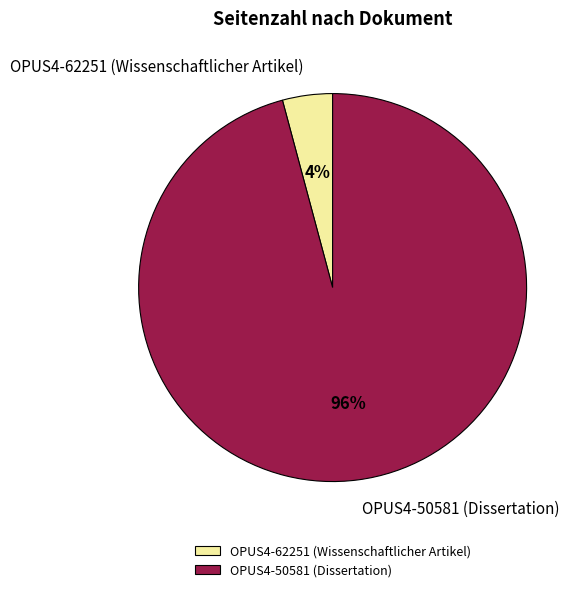

To the nearest percent, what is the difference between the OPUS4-50581 (Dissertation) and OPUS4-62251 (Wissenschaftlicher Artikel) slice percentages?

92%